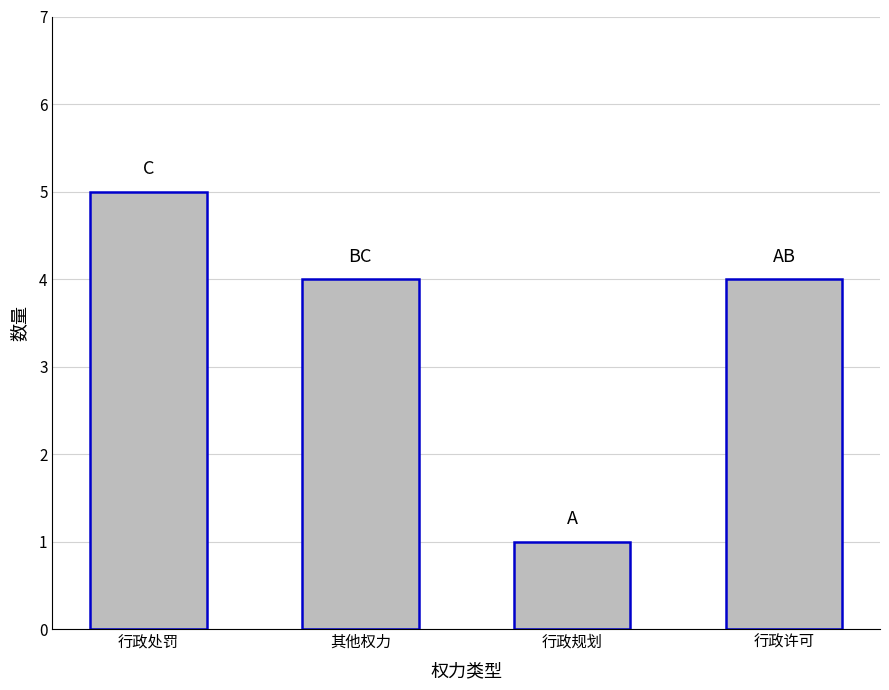

Count the values in the range 4 to 5.

3